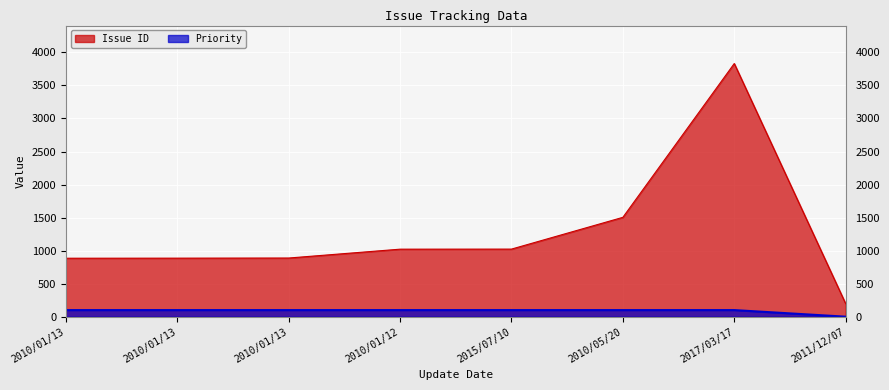

How many lines are shown in the chart?

2